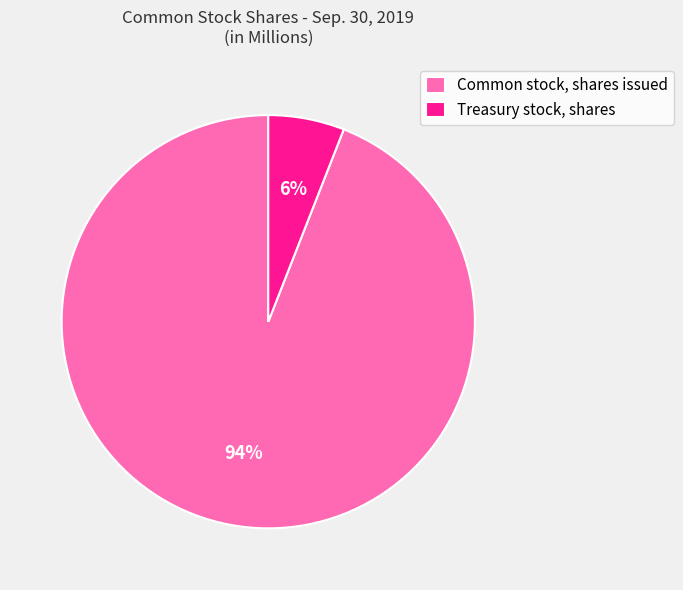

Which slice represents more than half of the pie?

Common stock, shares issued